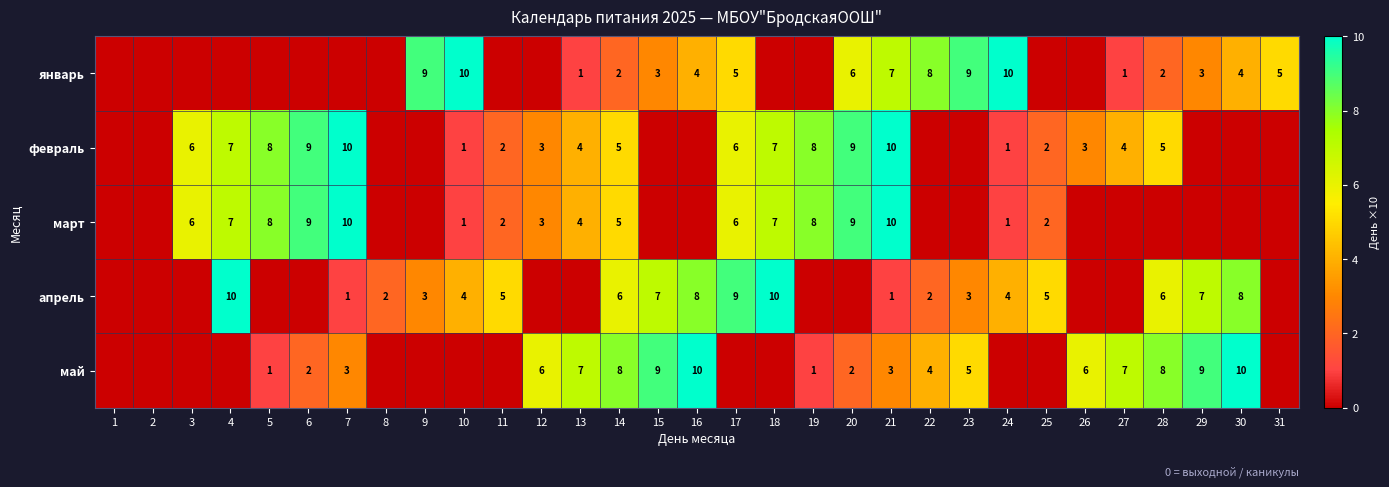

True or false: май has a value of 11 at 28.

False